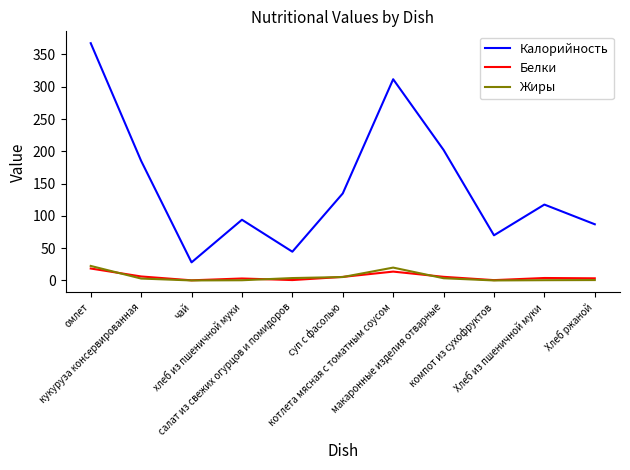

True or false: Калорийность and Жиры intersect in this chart.

False